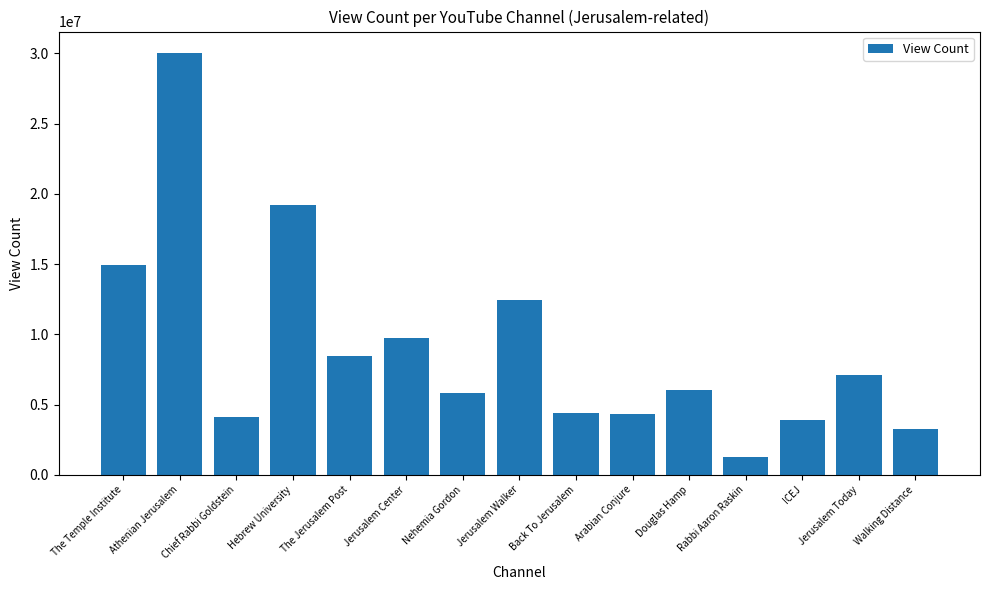

True or false: the data shows 1228929 at Rabbi Aaron Raskin.

True